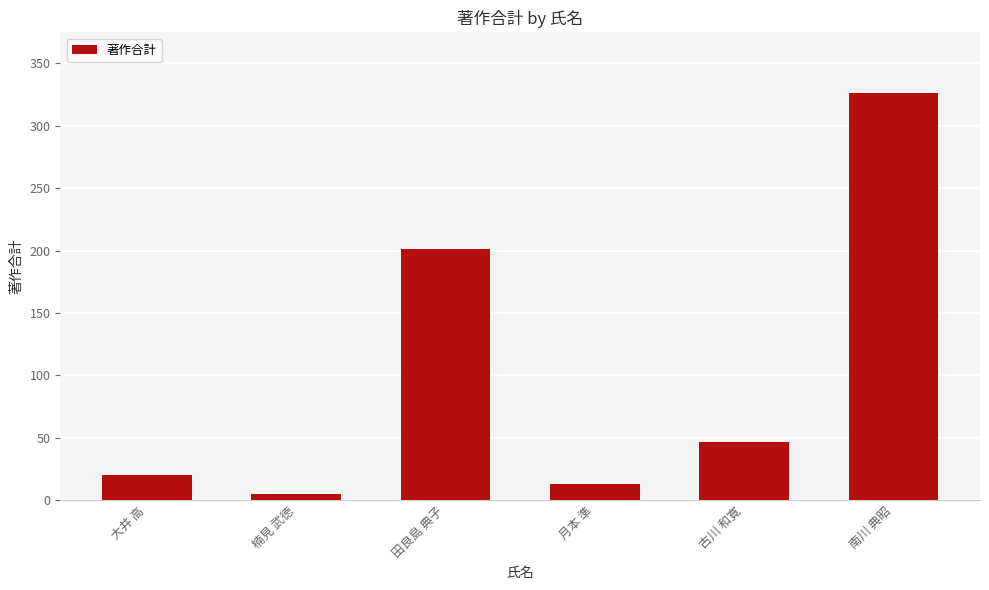

Reading right to left, list all the values displayed in this chart.

南川 典昭=326	古川 和寛=47	月本 準=13	田良島 典子=201	楠見 武徳=5	大井 高=20